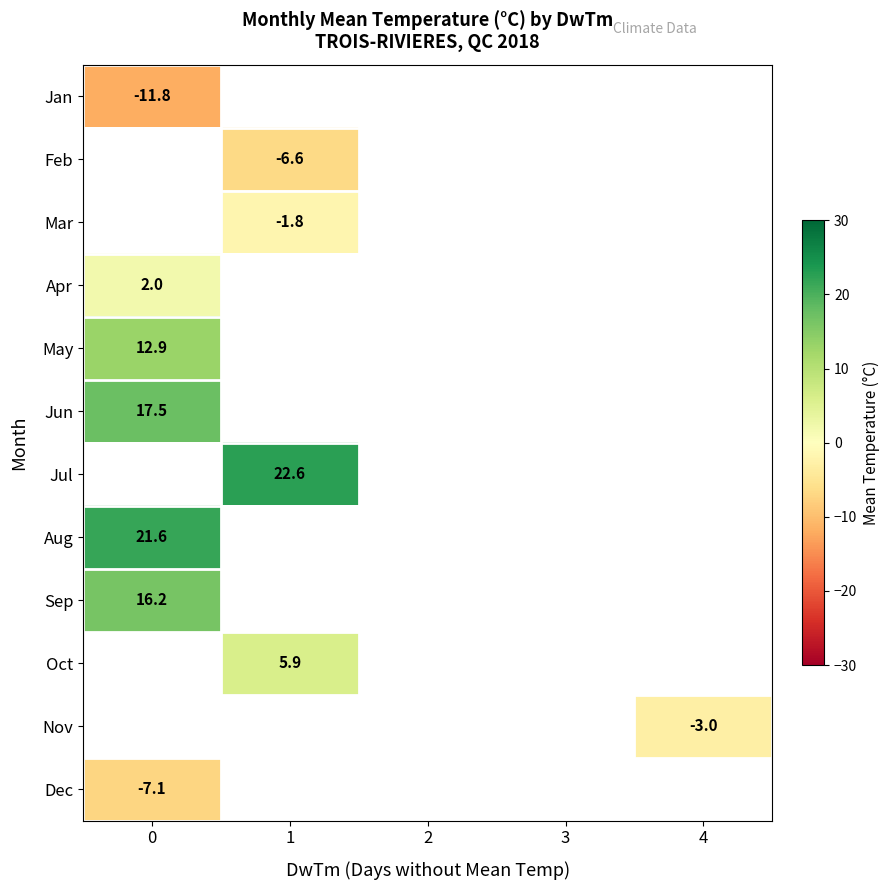

Is it true that Jul equals 6.4 at 1?

False